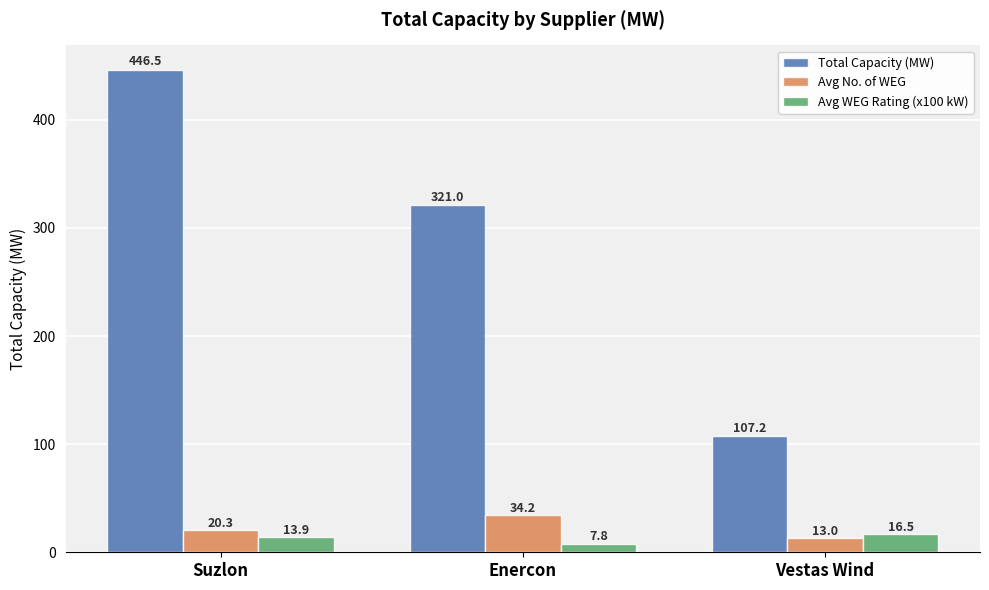

How many data points in Total Capacity (MW) are less than 321?

1